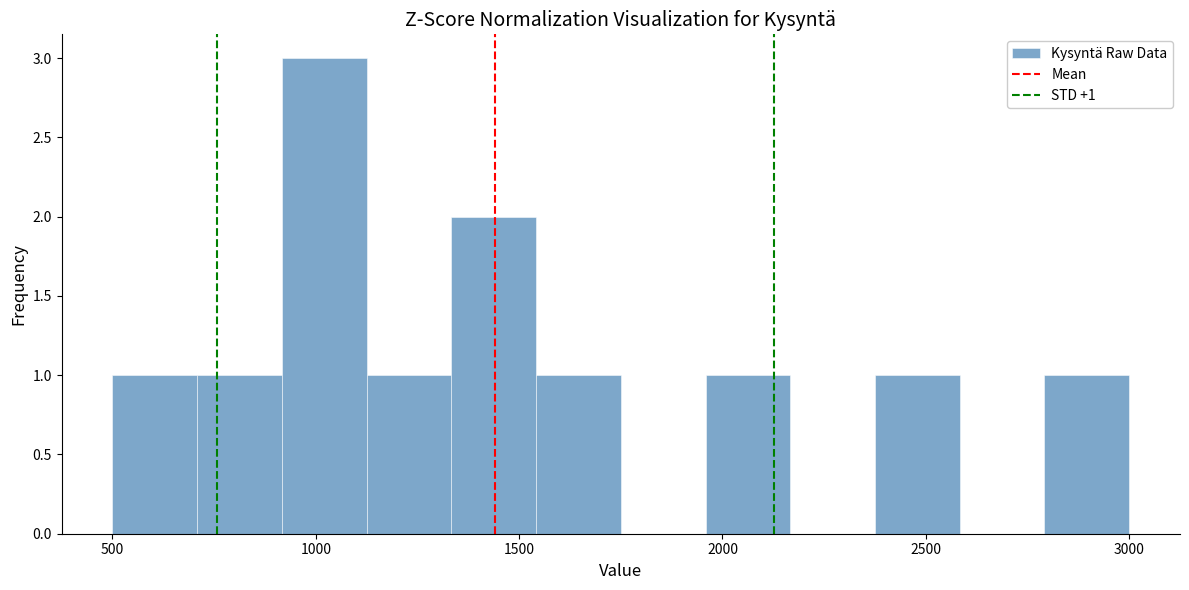

Over which range of the x-axis is the bar tallest?

900 to 1150